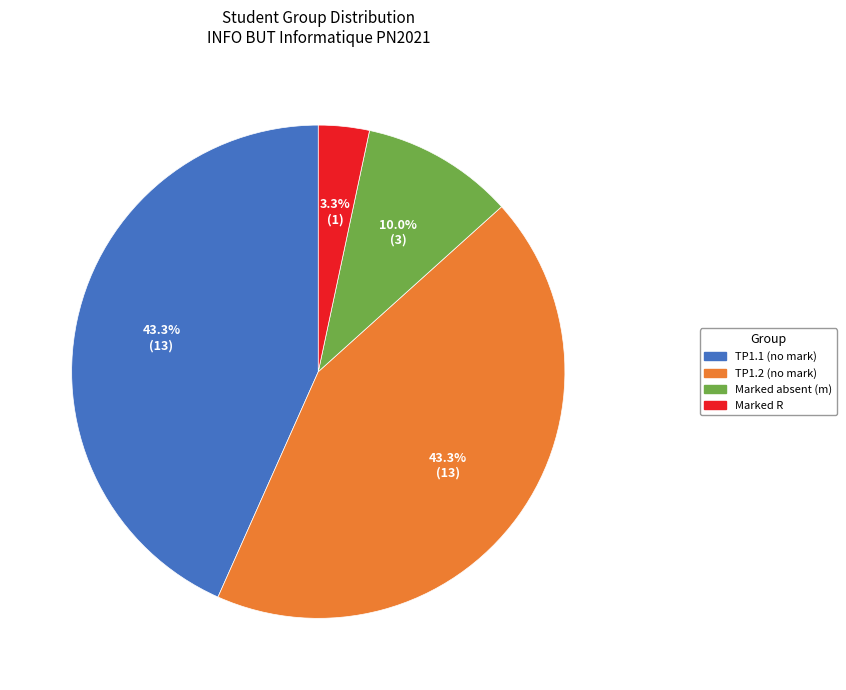

Is there a majority slice in this chart?

No